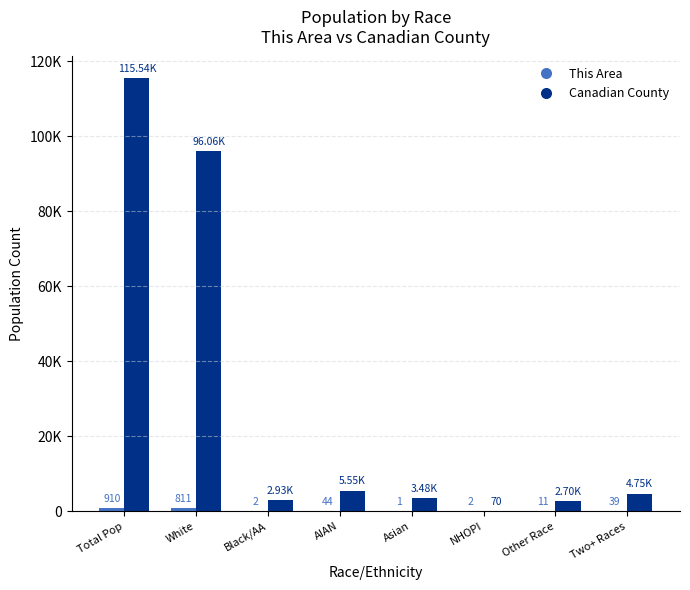

What is the greatest value displayed?

115541